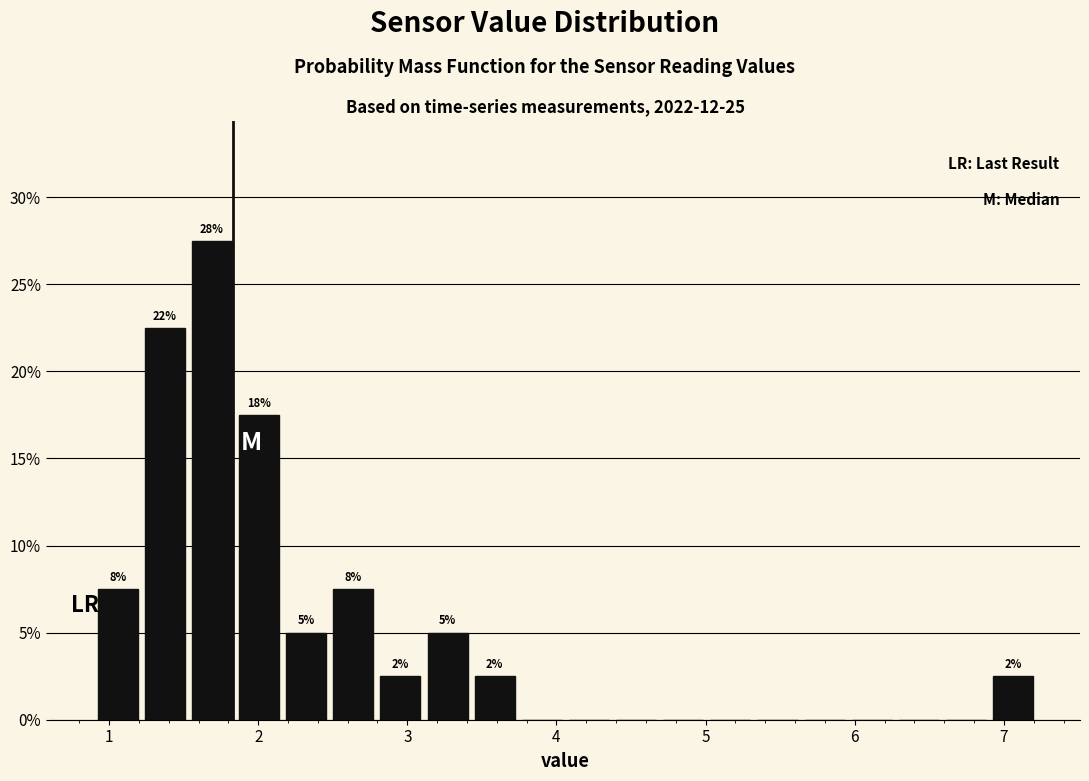

Around what value on the x-axis is the tallest bar? Give the approximate position of its centre, as read against the axis.

1.7